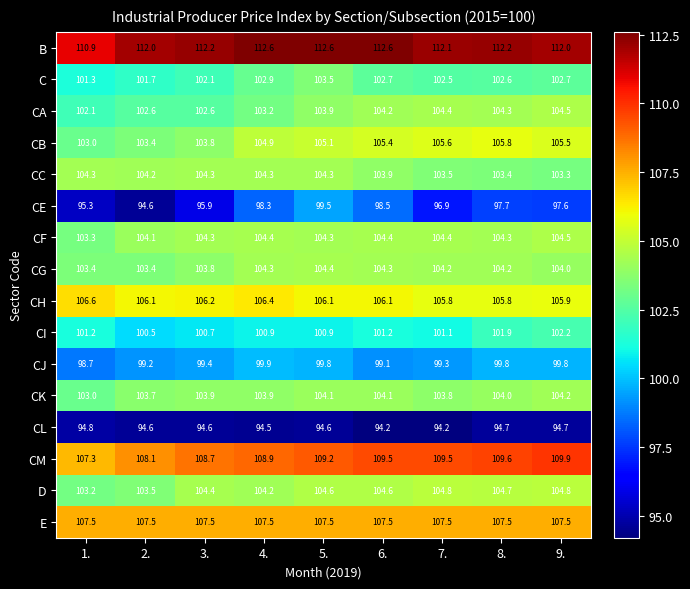

At which label does CC reach its minimum?

9.